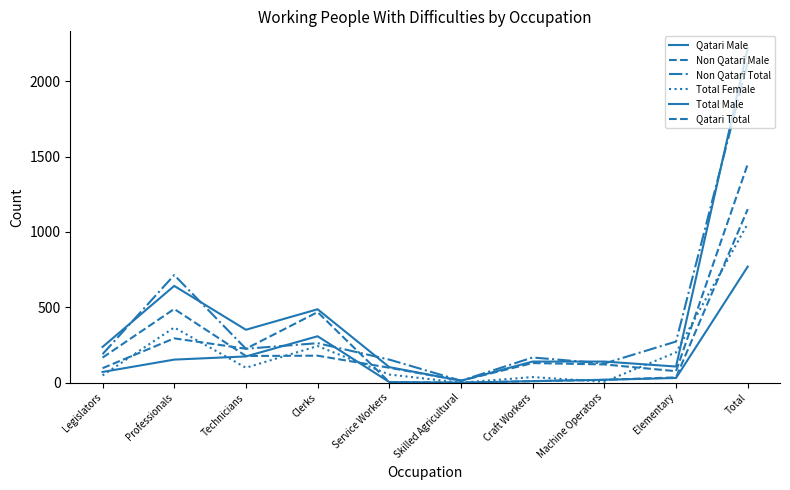

Between Total and Machine Operators, which is larger?

Total